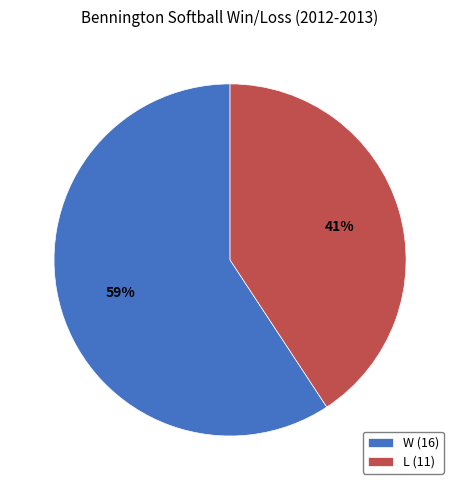

To the nearest percent, what is the combined percentage of W and L?

100%